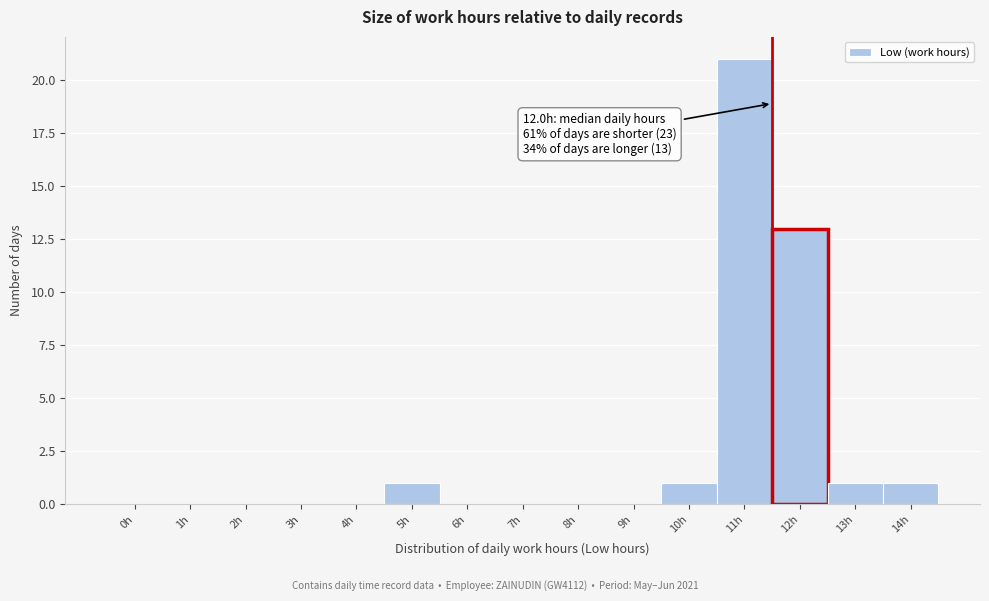

Reading right to left, extract all data points from this chart.

14h=1	13h=1	12h=13	11h=21	10h=1	9h=0	8h=0	7h=0	6h=0	5h=1	4h=0	3h=0	2h=0	1h=0	0h=0